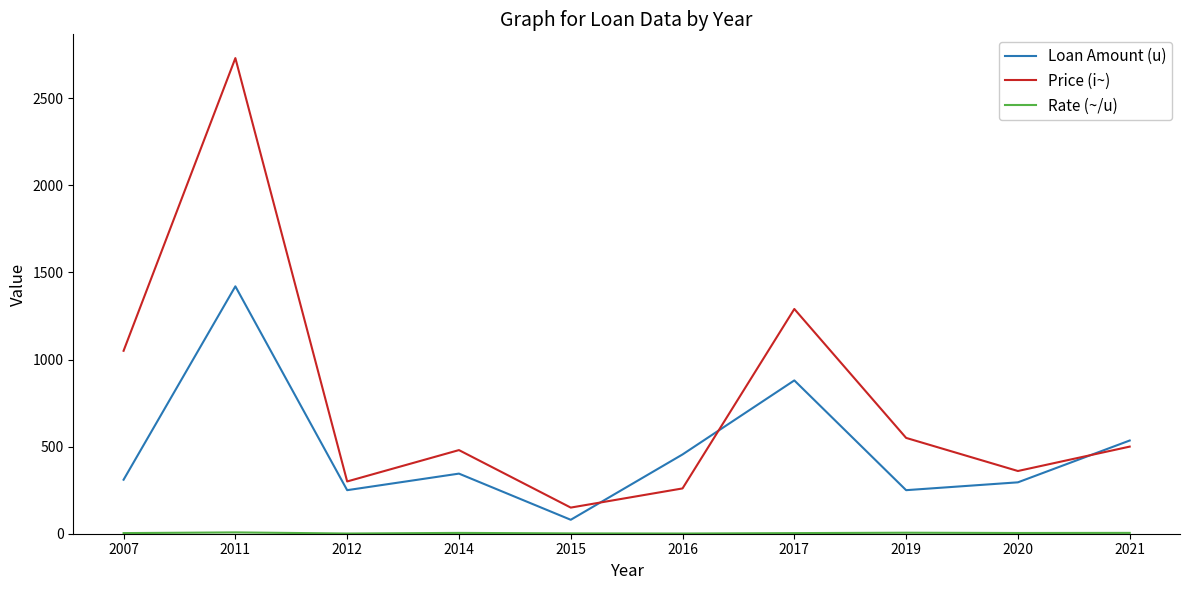

At which category is the sum across all series the highest?

2011